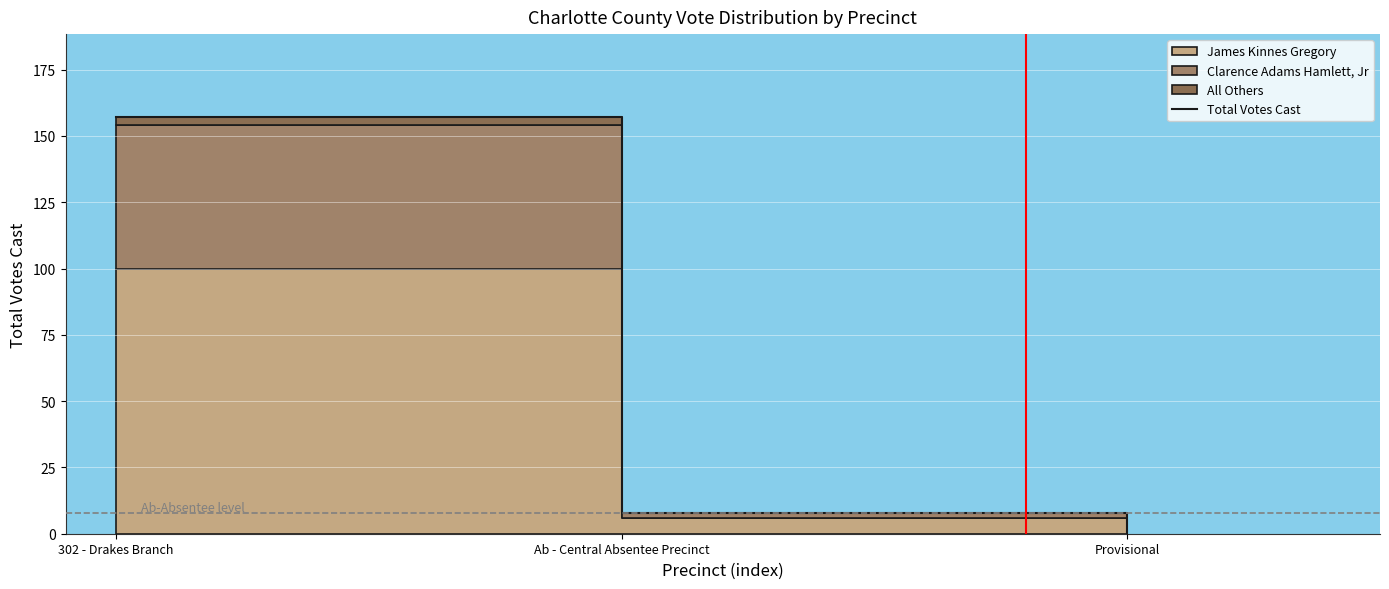

What is the value of the 1st point from the left?

157